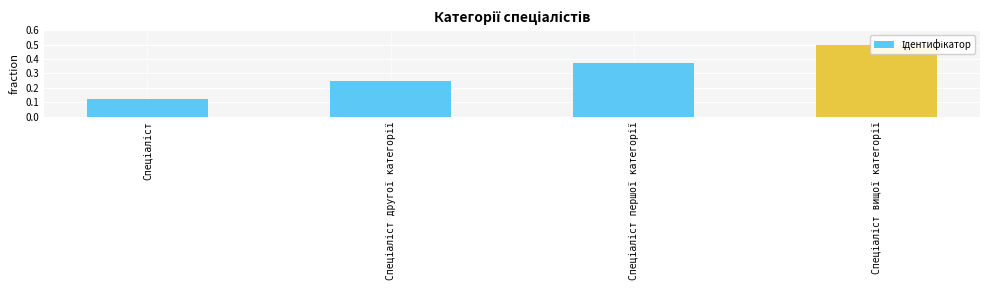

How many bars are there in total?

4